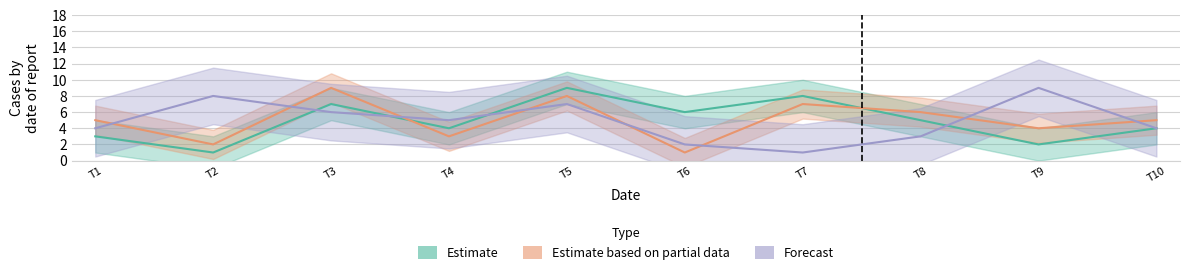

What is the total value across all series at 9?

16